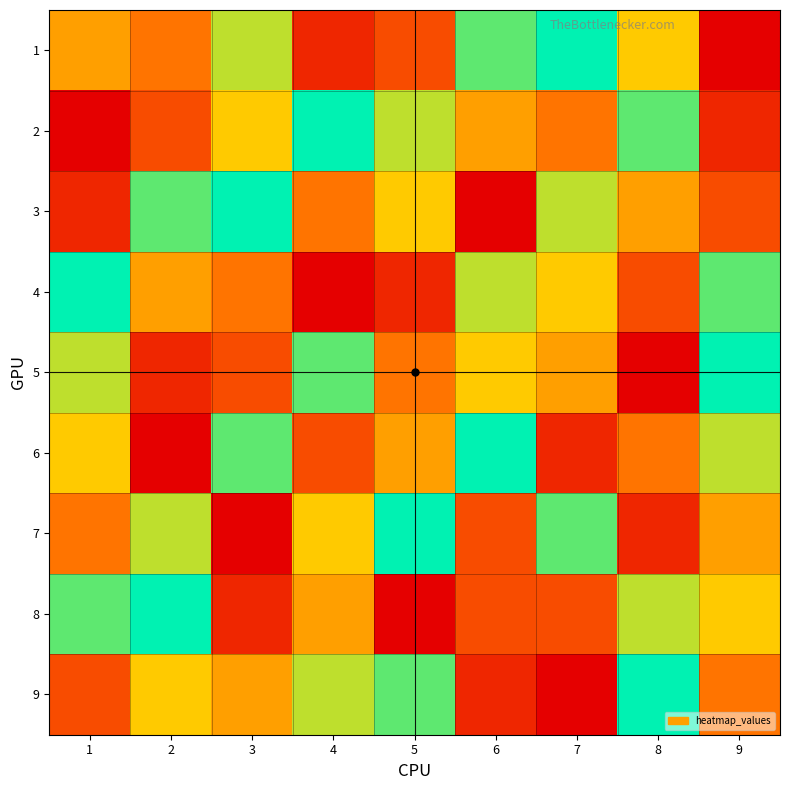

What is the maximum value shown in the chart?

9